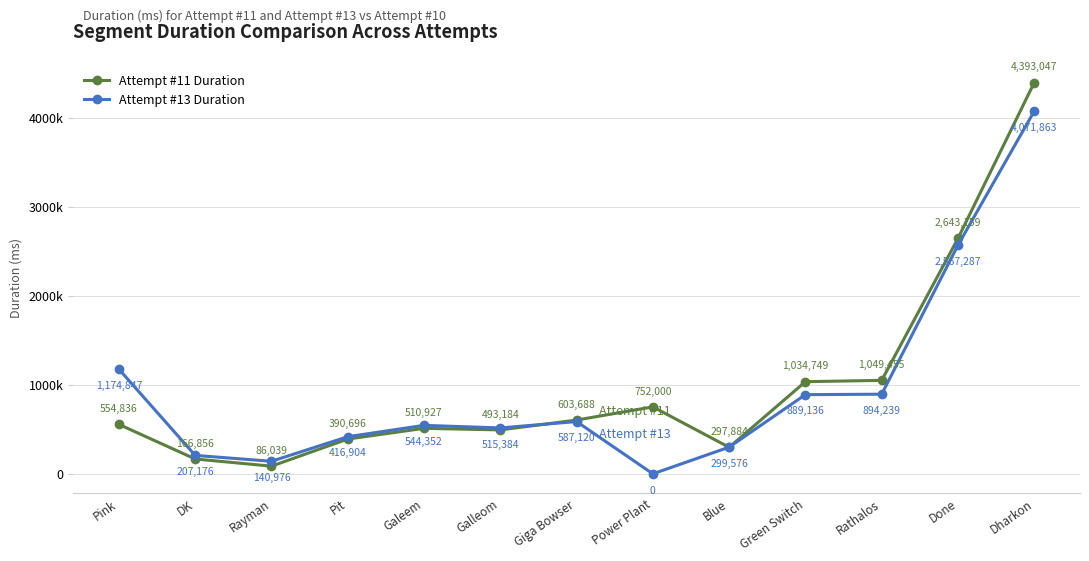

Which has a higher value, Galeem or Done?

Done